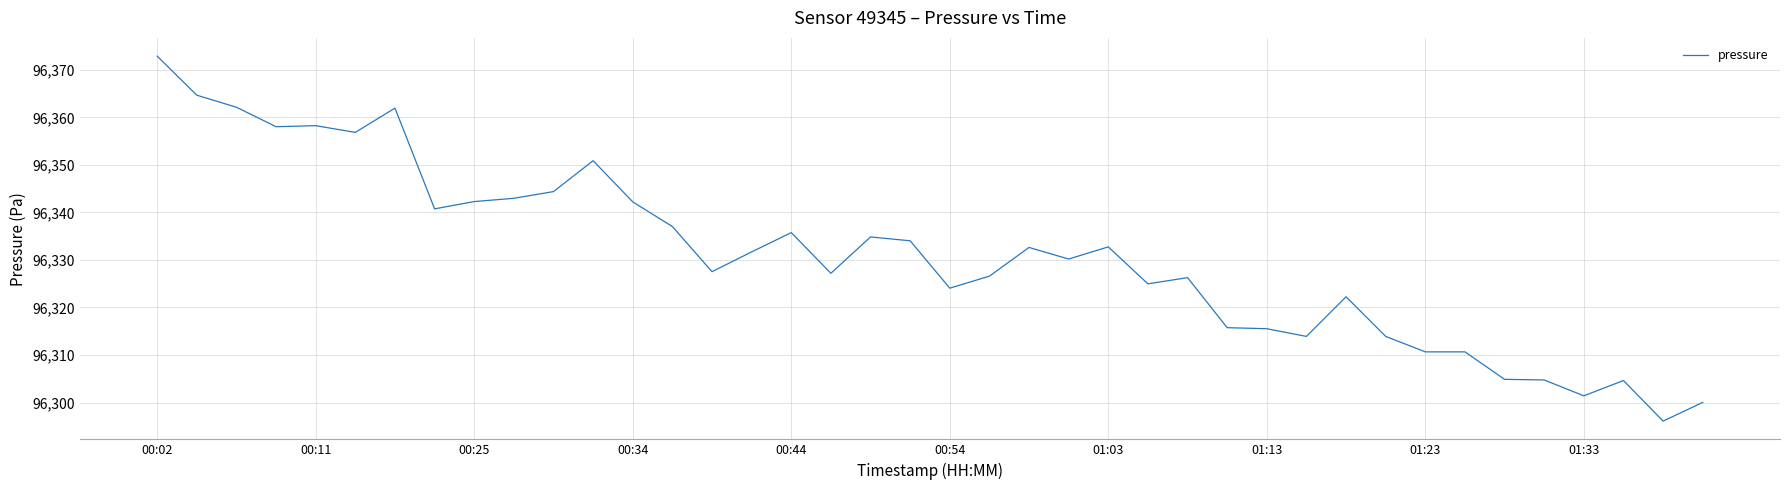

What is the difference between the maximum and minimum values?

76.8